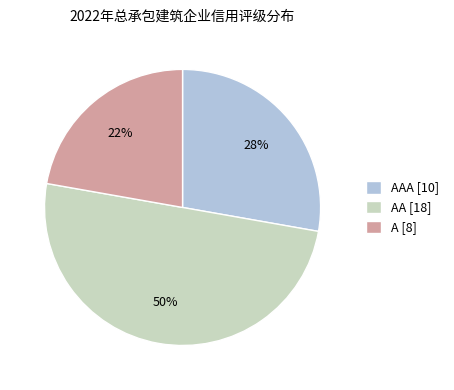

Which has a higher value, A [8] or AA [18]?

AA [18]